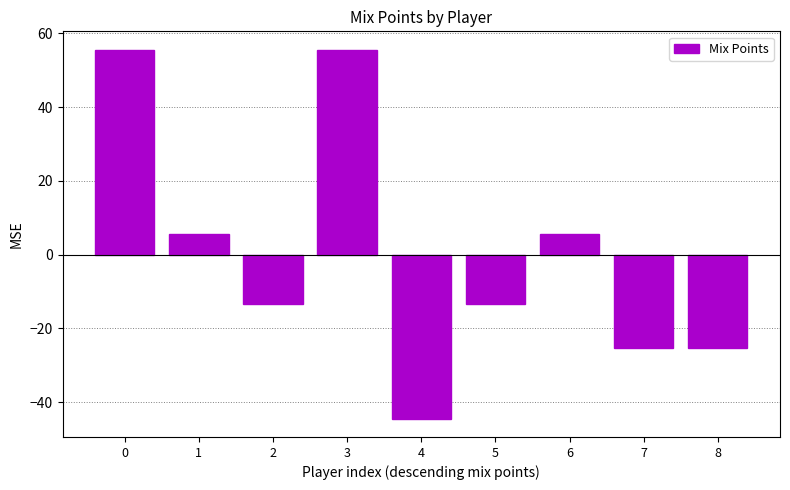

True or false: the data shows -4.2 at 2.

False